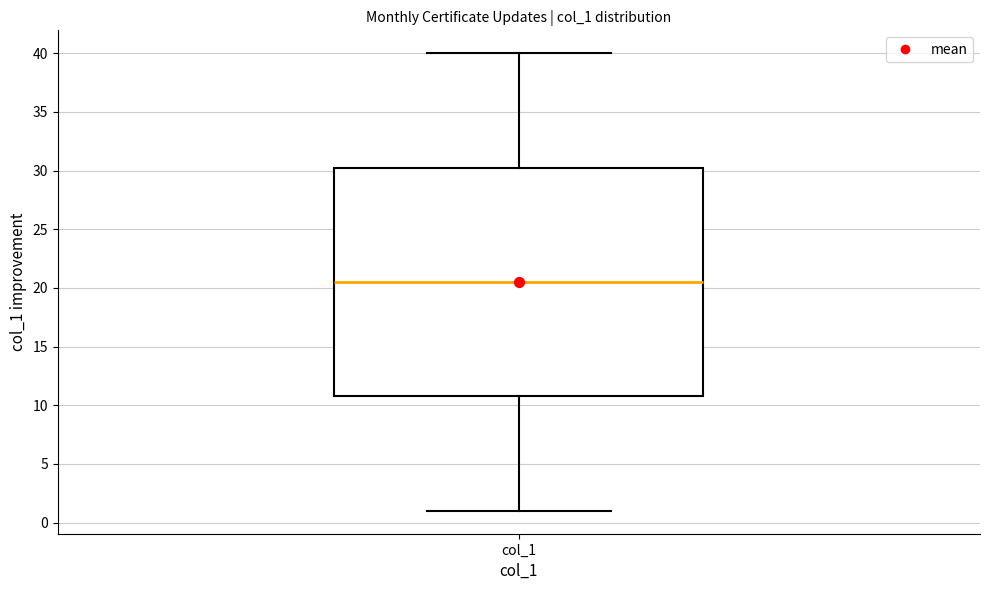

Where does the lower whisker of the box for col_1 end on the y-axis? The values are not printed on the chart, so give them approximately, as read against the axis.

1.0